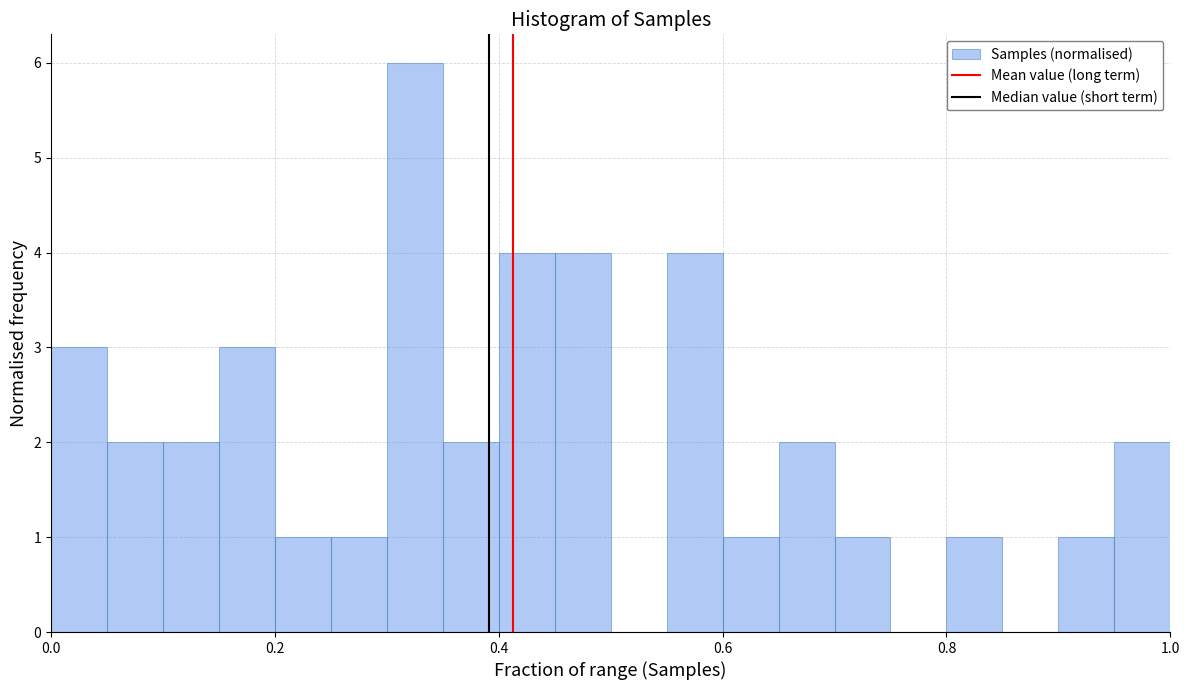

Around what value on the x-axis is the tallest bar? Give the approximate position of its centre, as read against the axis.

0.32